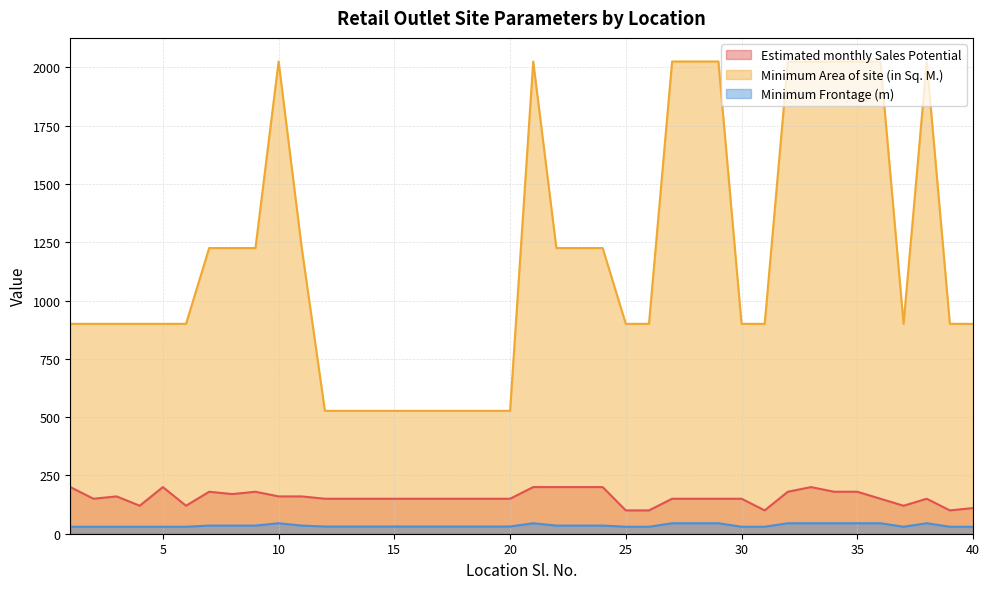

What is the value of the Minimum Frontage (m) point at the 31st from the left?

30